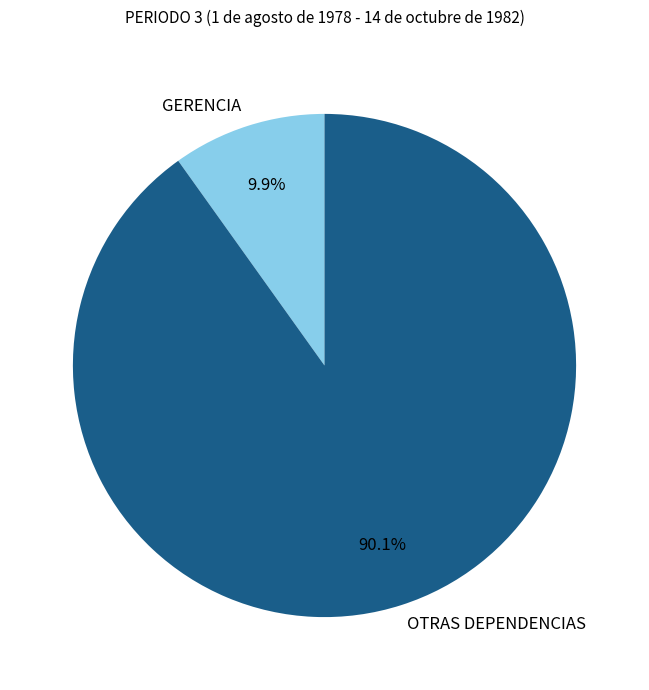

What percentage is NOT represented by GERENCIA?

90.1%